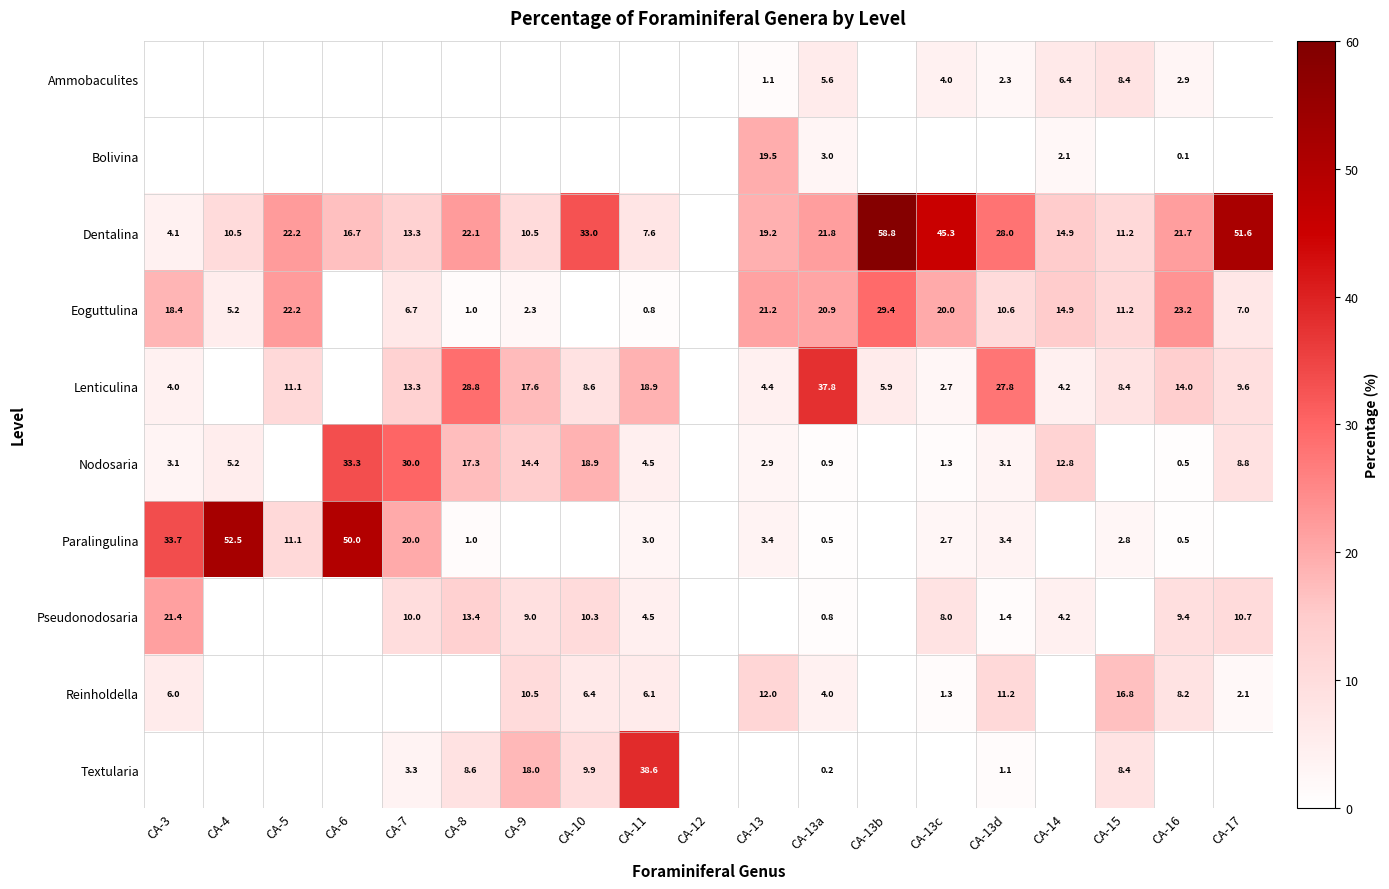

What is the total value across all series at CA-14?

59.6